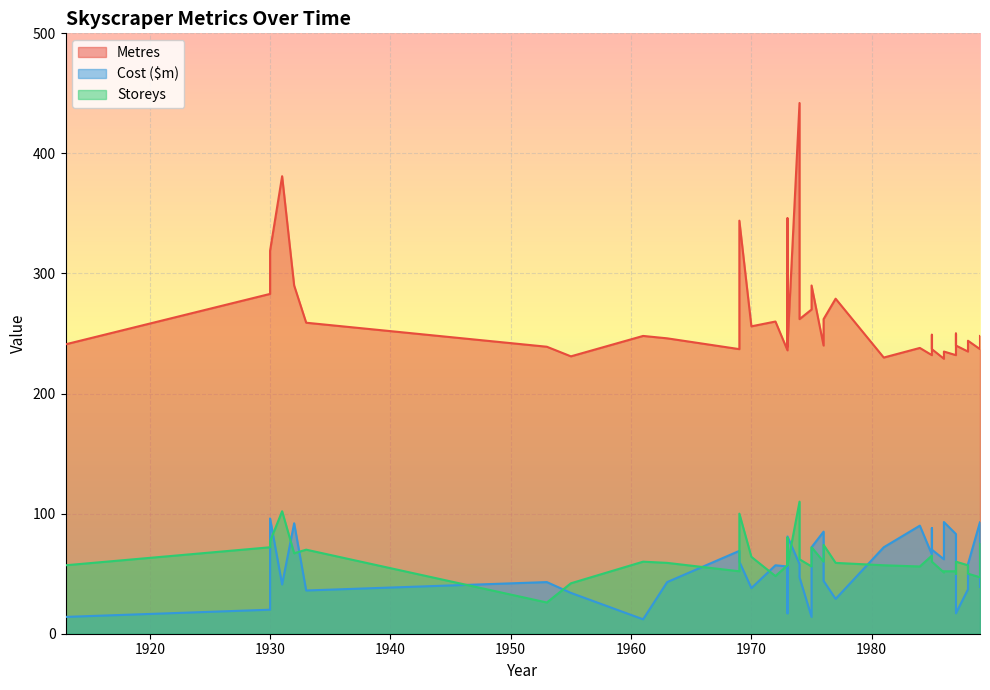

In Cost ($m), how many points are lower than both neighbors (excluding endpoints)?

13